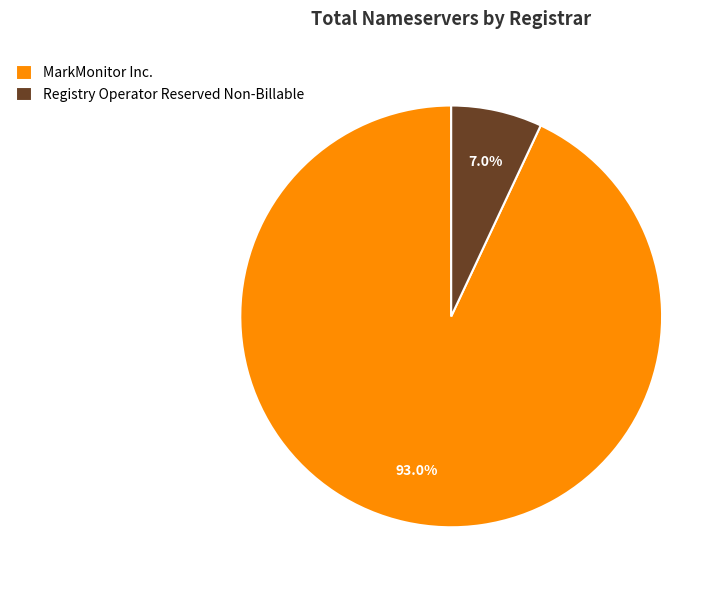

Is the sum of Registry Operator Reserved Non-Billable and MarkMonitor Inc. greater than half?

Yes